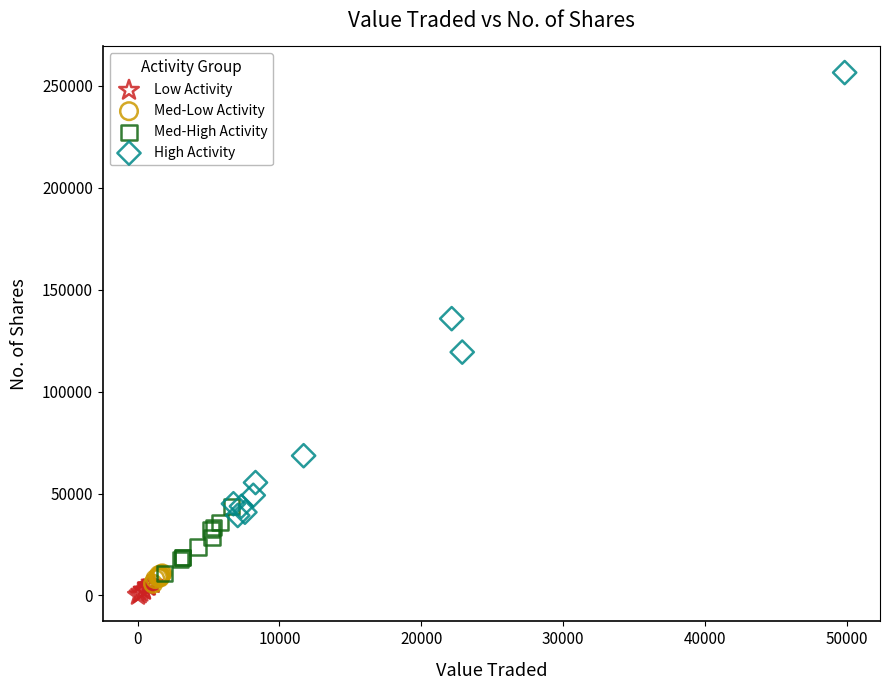

Which series has the largest Y range (max minus min)?

High Activity